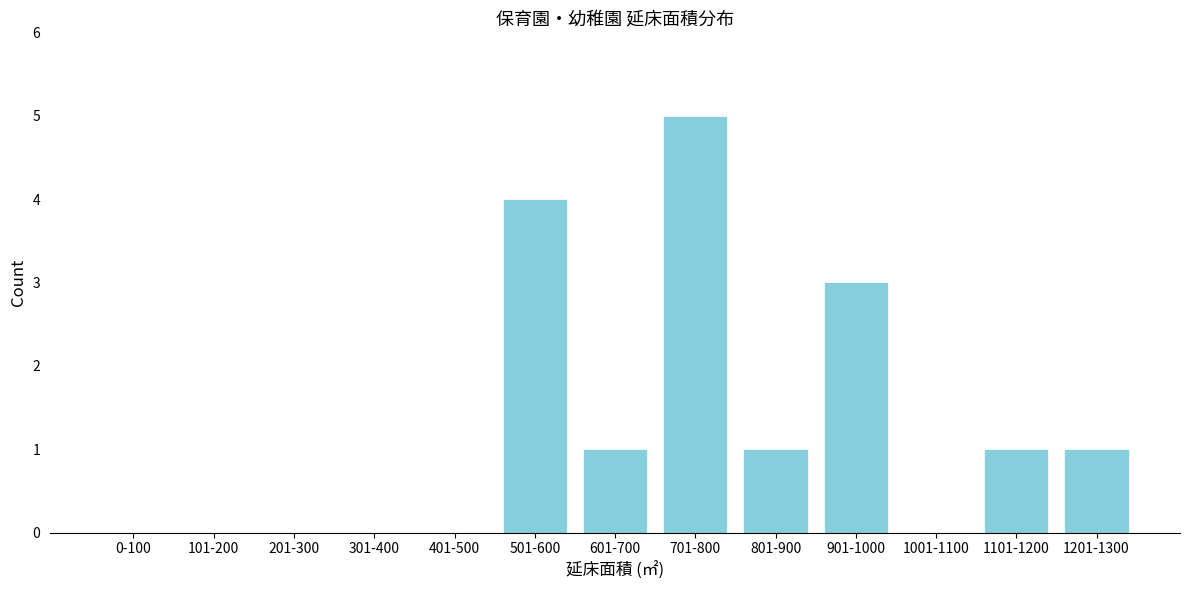

Reading right to left, extract all data points from this chart.

1201-1300=1	1101-1200=1	1001-1100=0	901-1000=3	801-900=1	701-800=5	601-700=1	501-600=4	401-500=0	301-400=0	201-300=0	101-200=0	0-100=0